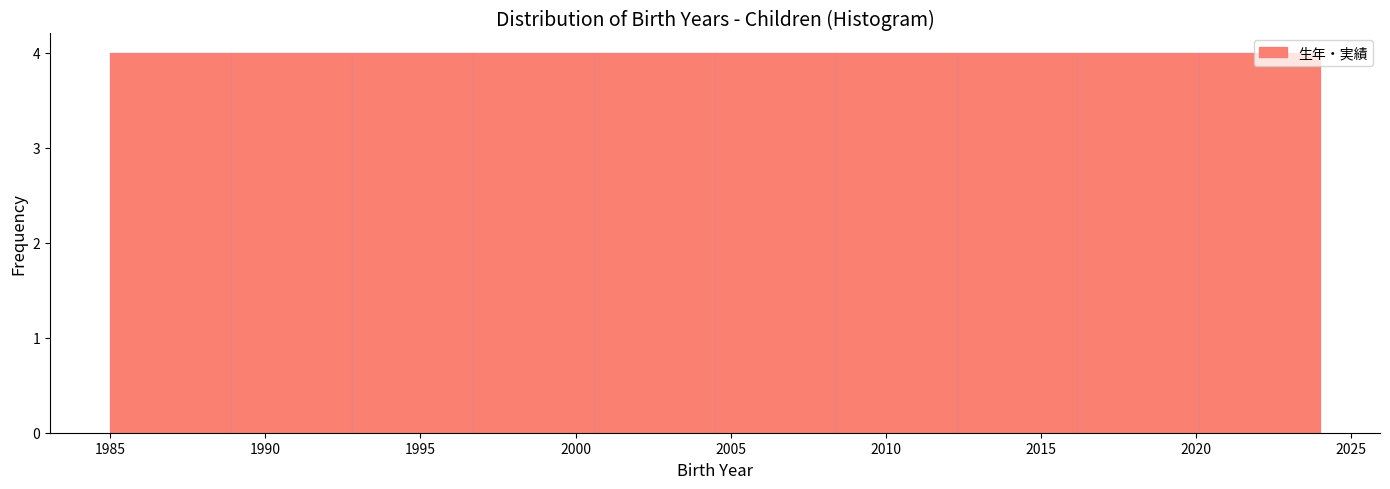

What is the height of the bar covering 2016.2 to 2020.1 on the x-axis? Neither the bar edges nor the heights are printed on the chart, so give them approximately, as read against the axes.

4